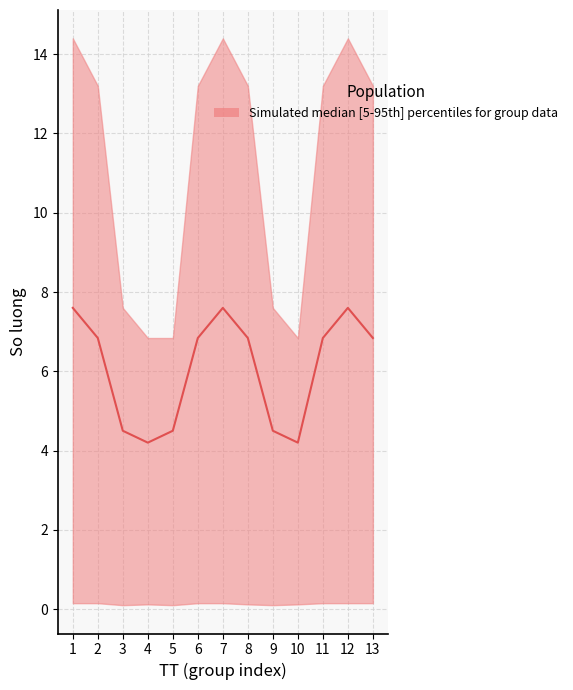

Reading left to right, extract all data points from this chart.

7.6	6.8	4.5	4.2	4.5	6.8	7.6	6.8	4.5	4.2	6.8	7.6	6.8